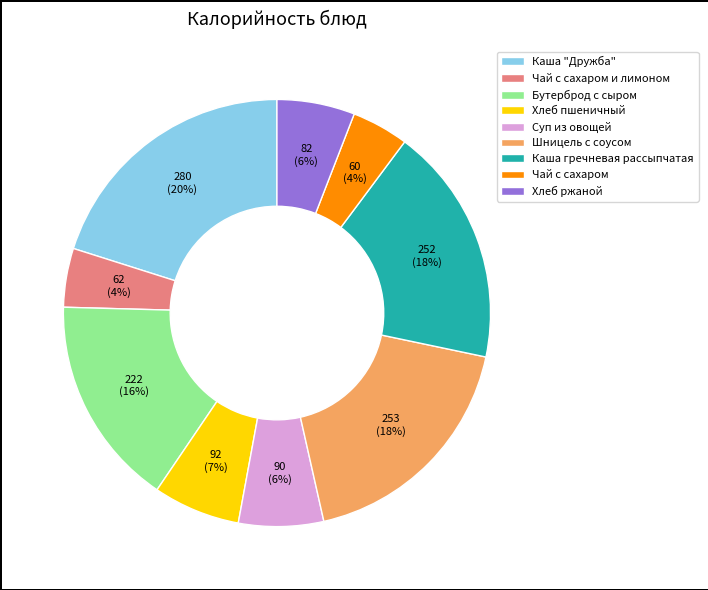

Does Бутерброд с сыром account for over 50% of the chart?

No